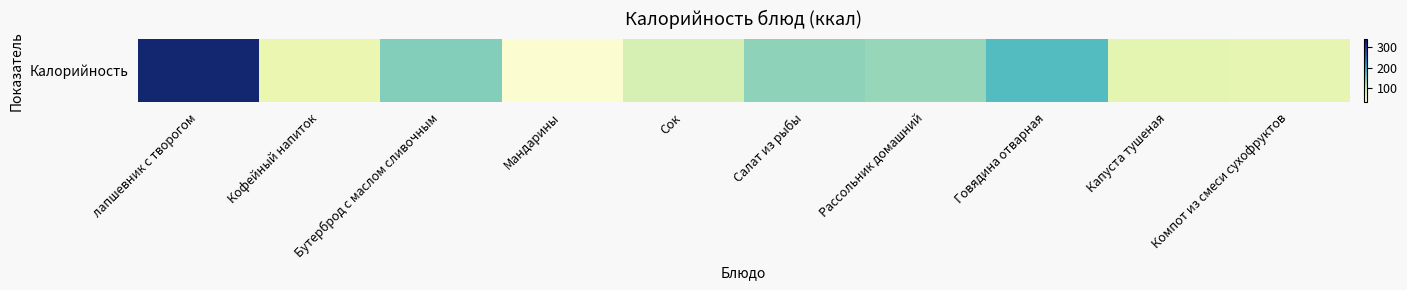

Rank the categories by value from lowest to highest.

Мандарины, Кофейный напиток, Компот из смеси сухофруктов, Капуста тушеная, Сок, Рассольник домашний, Салат из рыбы, Бутерброд с маслом сливочным, Говядина отварная, лапшевник с творогом